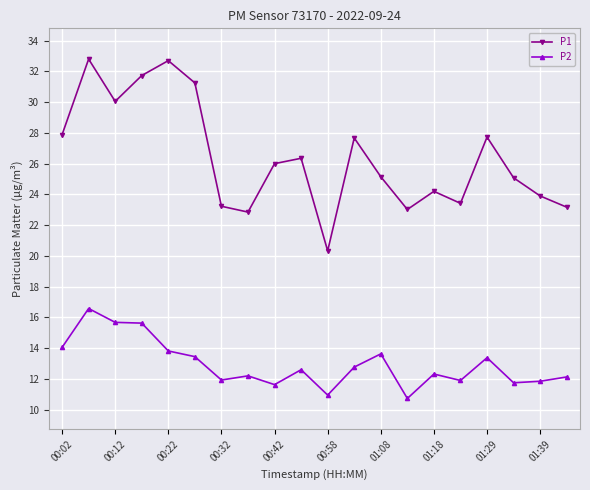

Which series has the largest total across all categories?

P1